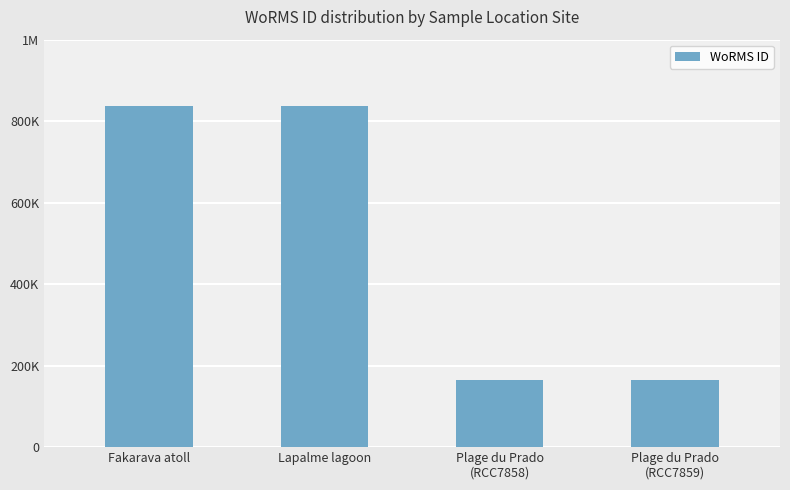

Read the value at Plage du Prado
(RCC7859), to the nearest 50.

163950